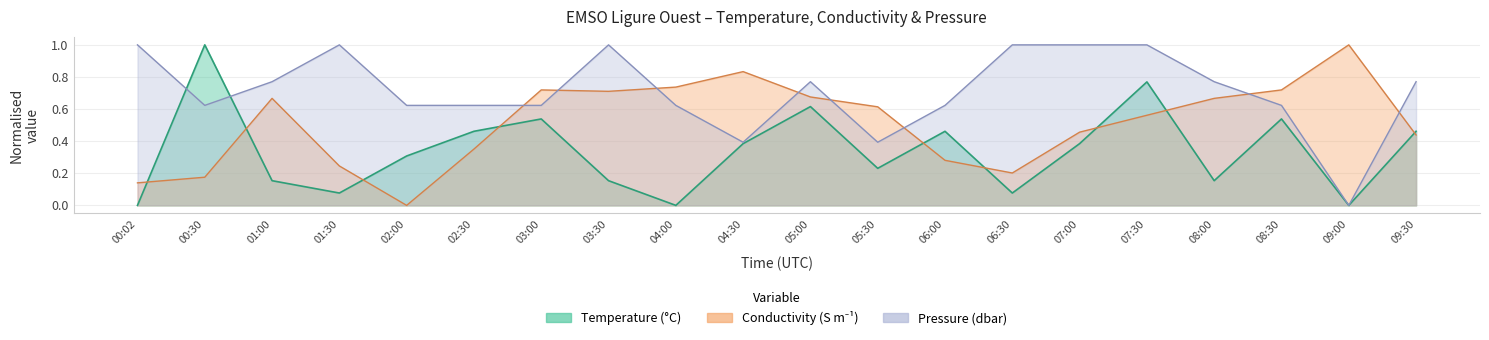

How many interior local peaks does the Temperature series have?

6